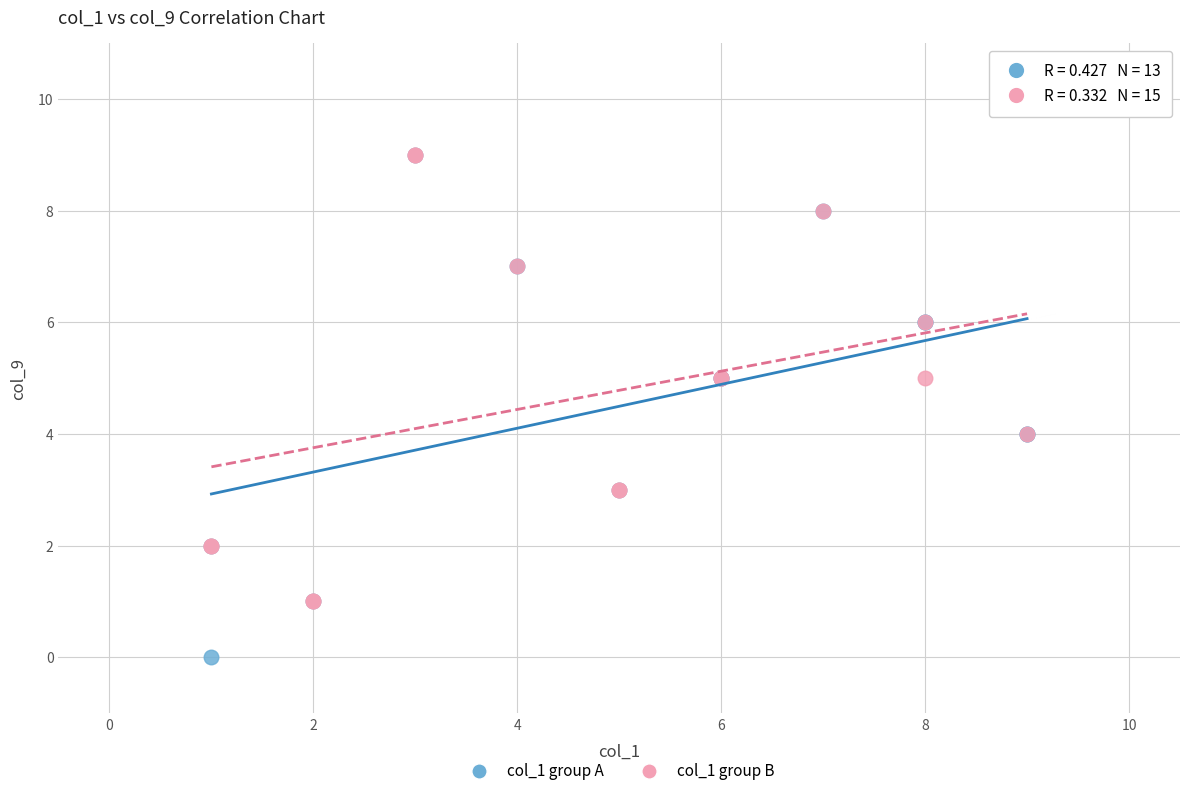

What are all the series names shown in the legend?

col_1 group A, col_1 group B